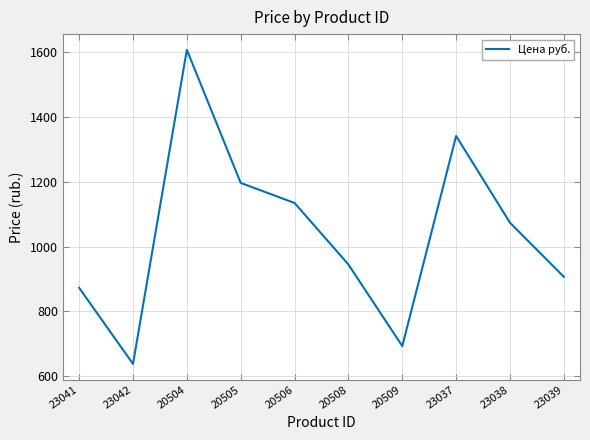

Reading left to right, what are all the values shown in this chart?

873	638	1608	1197	1135	945	693	1342	1074	907